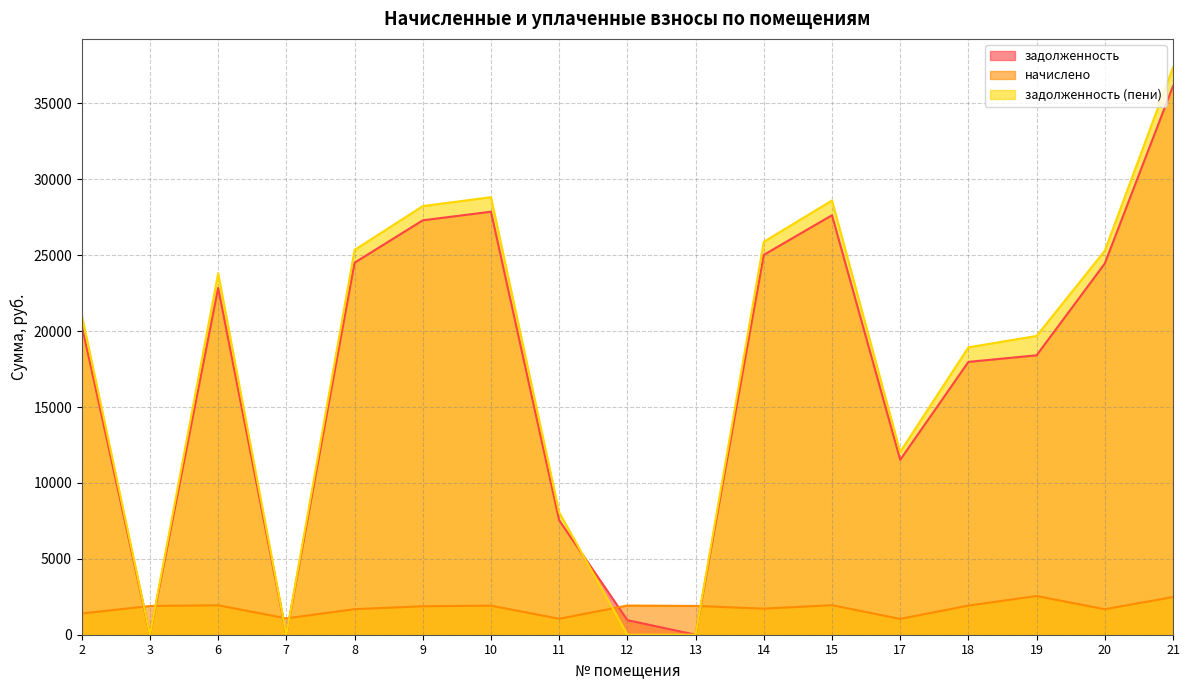

True or false: задолженность has more than 0 interior local peaks.

True